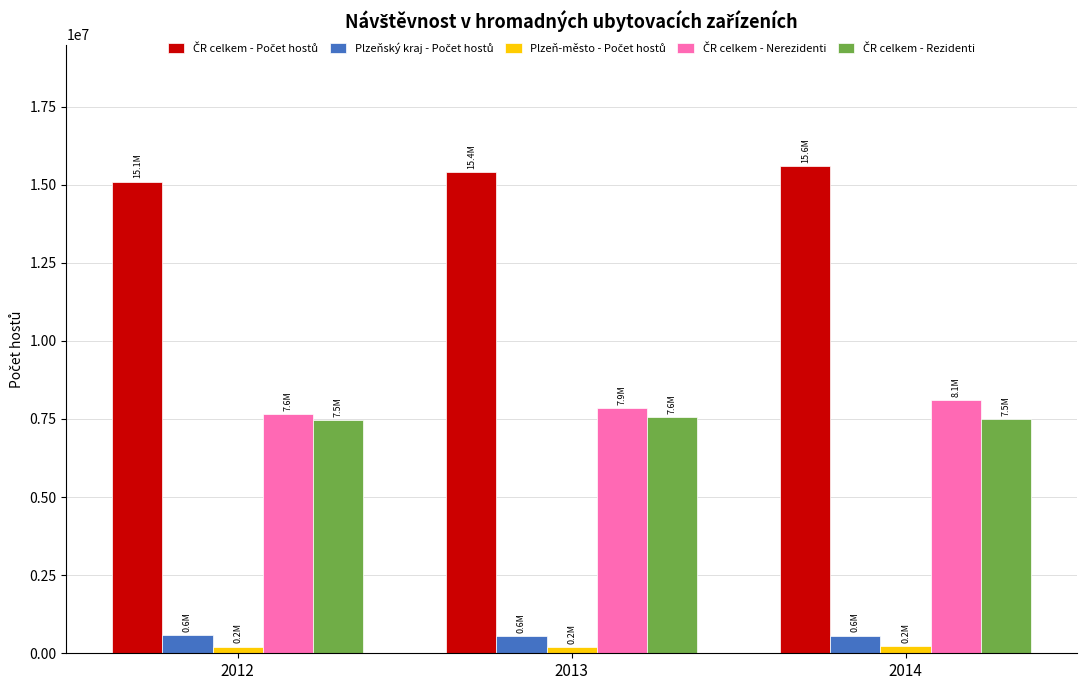

Where does the ČR celkem - Nerezidenti series first go above 7851865?

2014